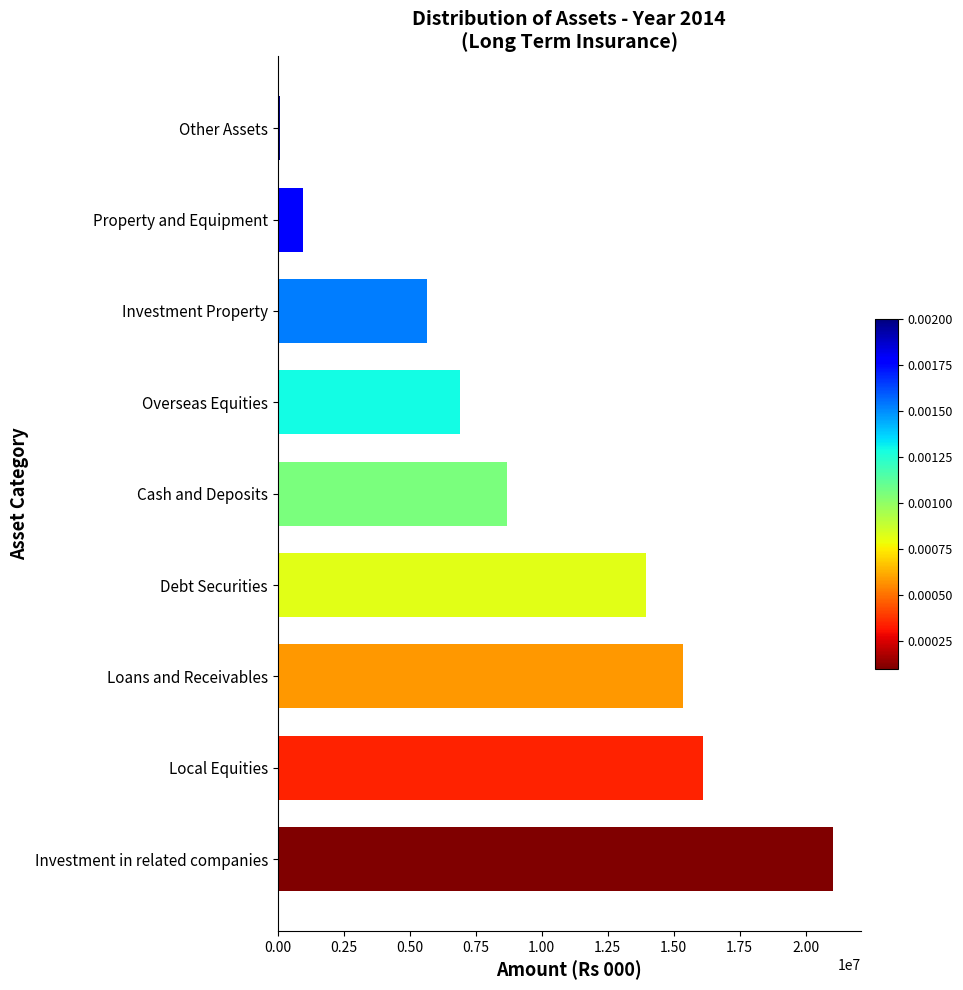

What is the average value?

9863322.3